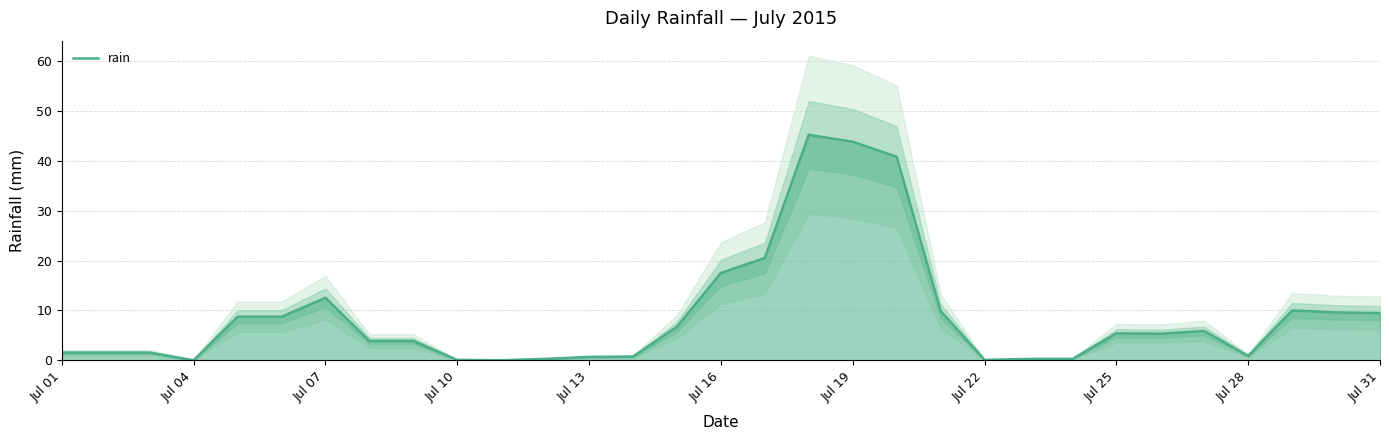

What is the difference between the maximum and minimum values?

45.3